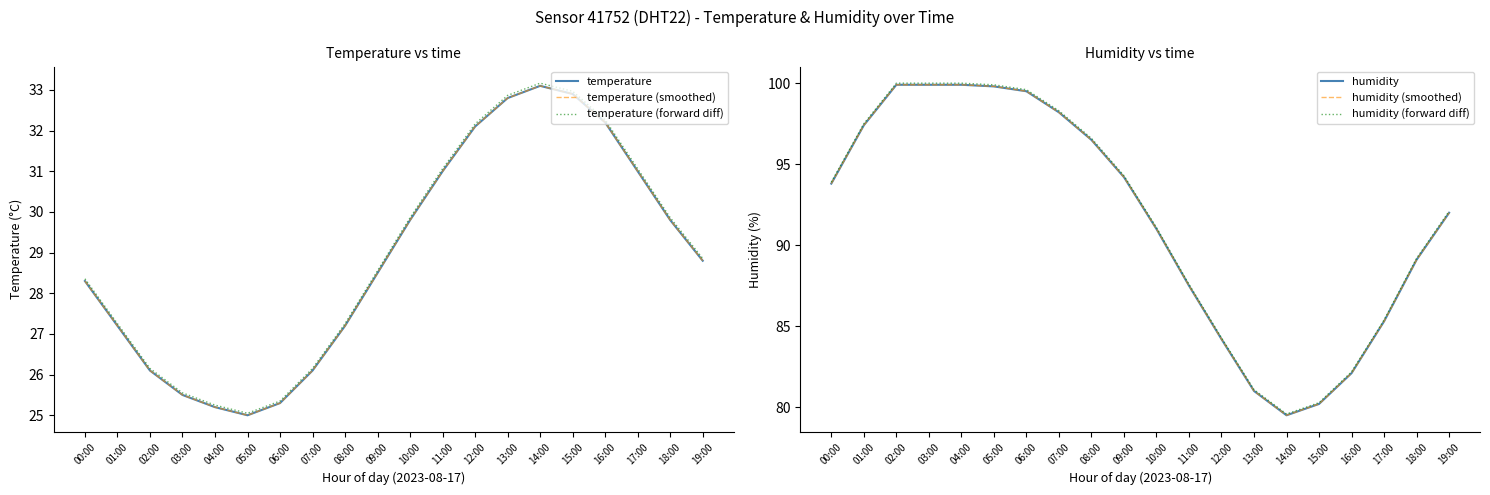

Is it true that temperature equals 28.8 at 19:00?

True